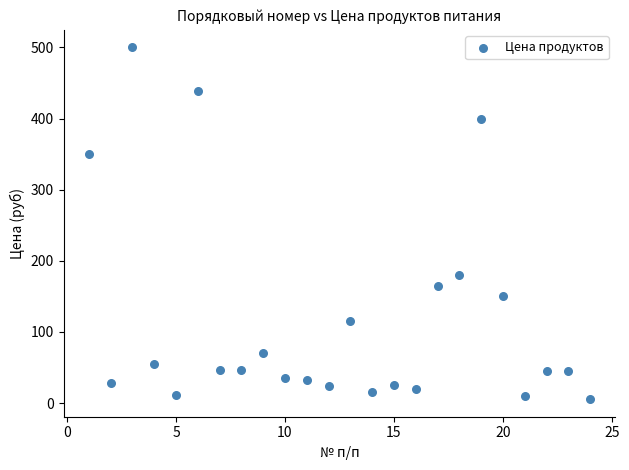

What is the range of Y values (max minus min)?

494.5